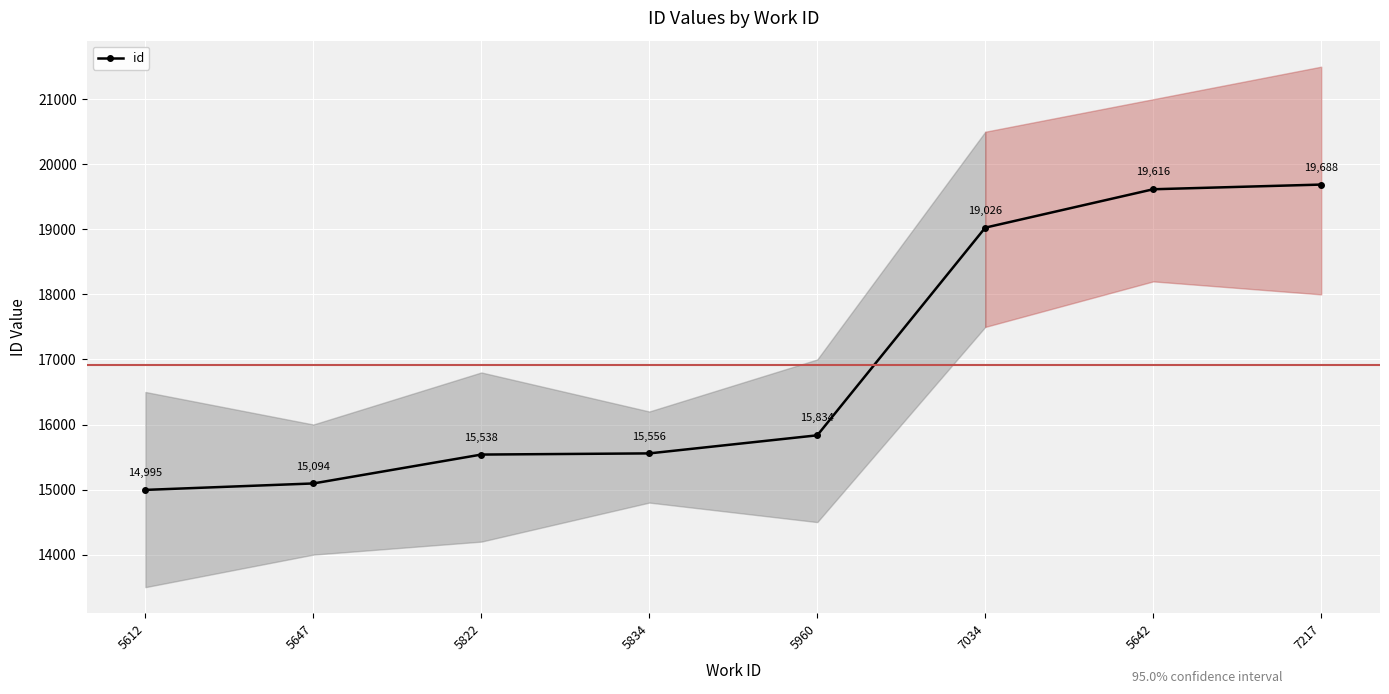

True or false: the data shows 26398 at 5822.

False